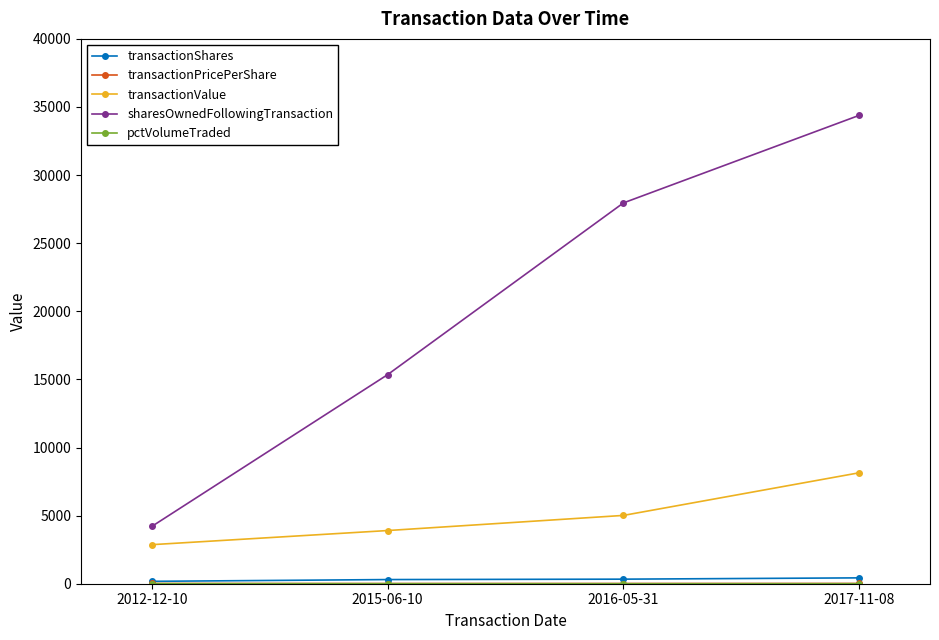

How many data points in transactionValue are less than 5015?

2